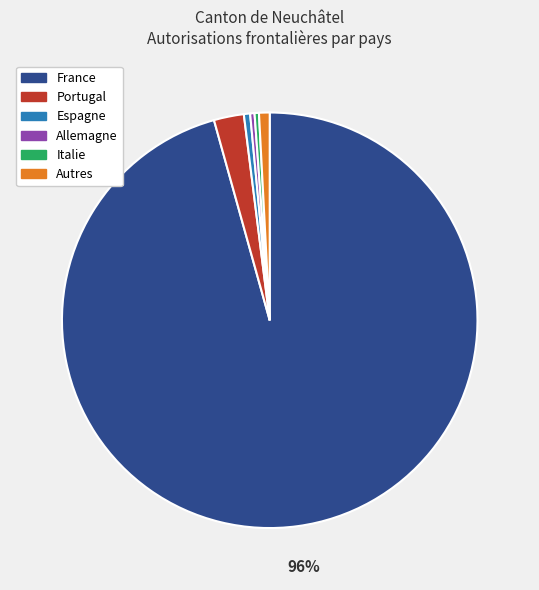

How many slices are in this pie chart?

6